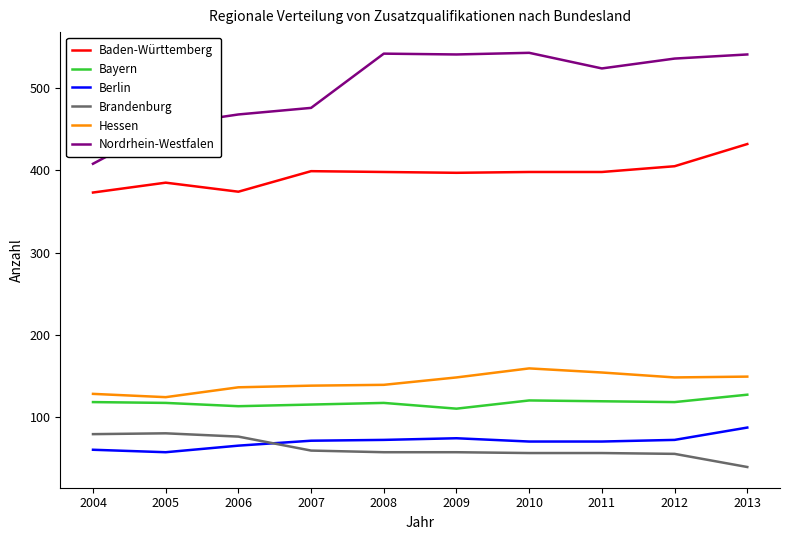

Is it true that Berlin equals 21 at 2005?

False